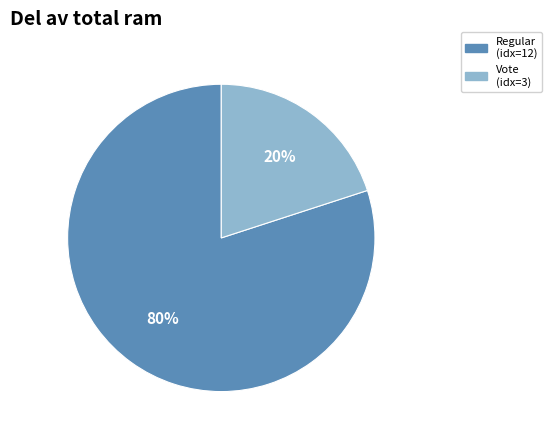

To the nearest percent, what percentage of the pie is Regular (idx=12)?

80%